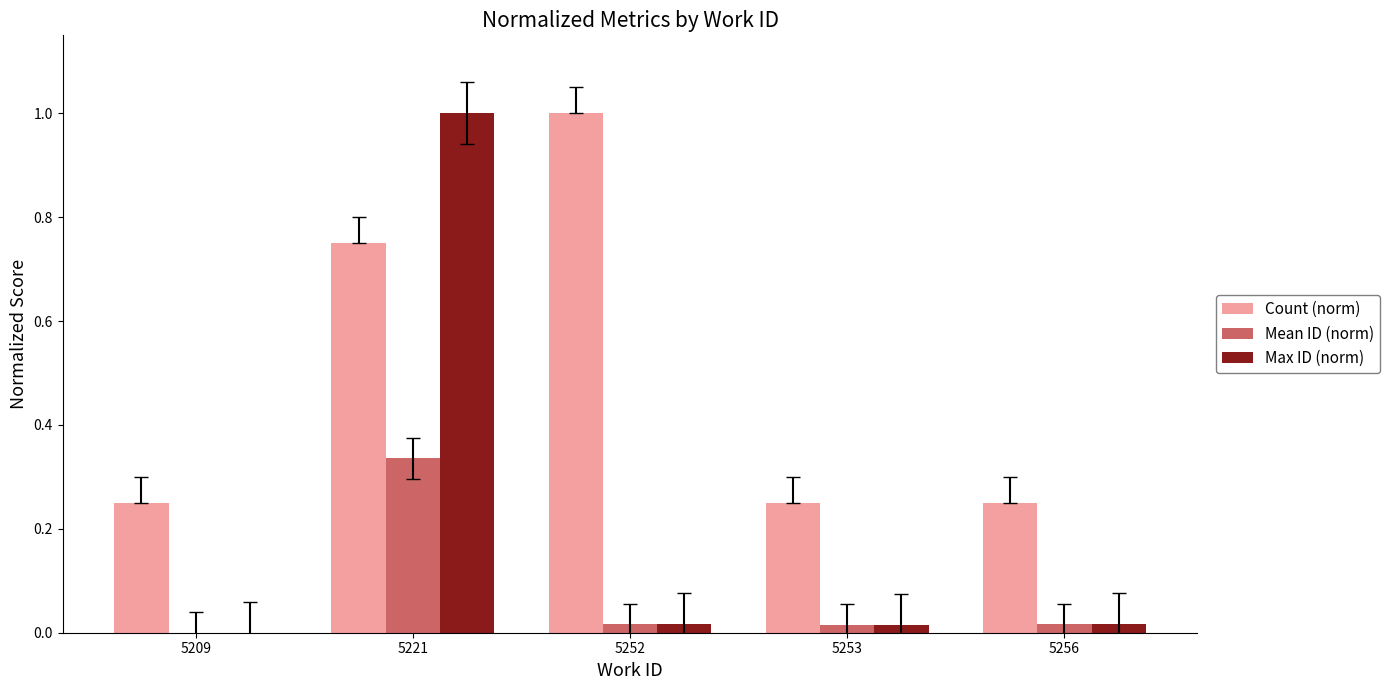

Are the bars grouped side by side (vs. stacked)?

Yes